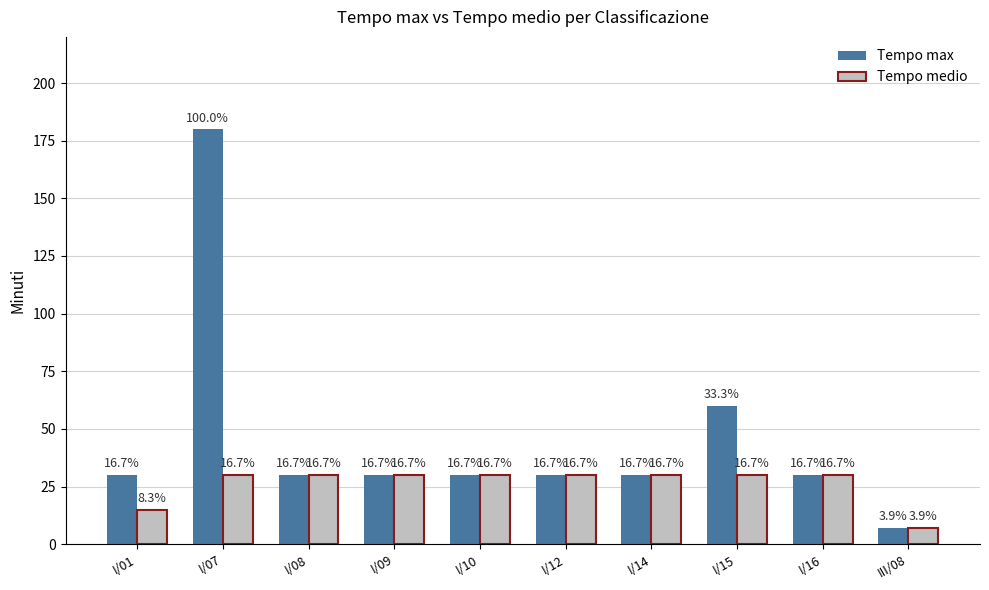

What is the value of the Tempo medio bar at the 1st from the left?

15